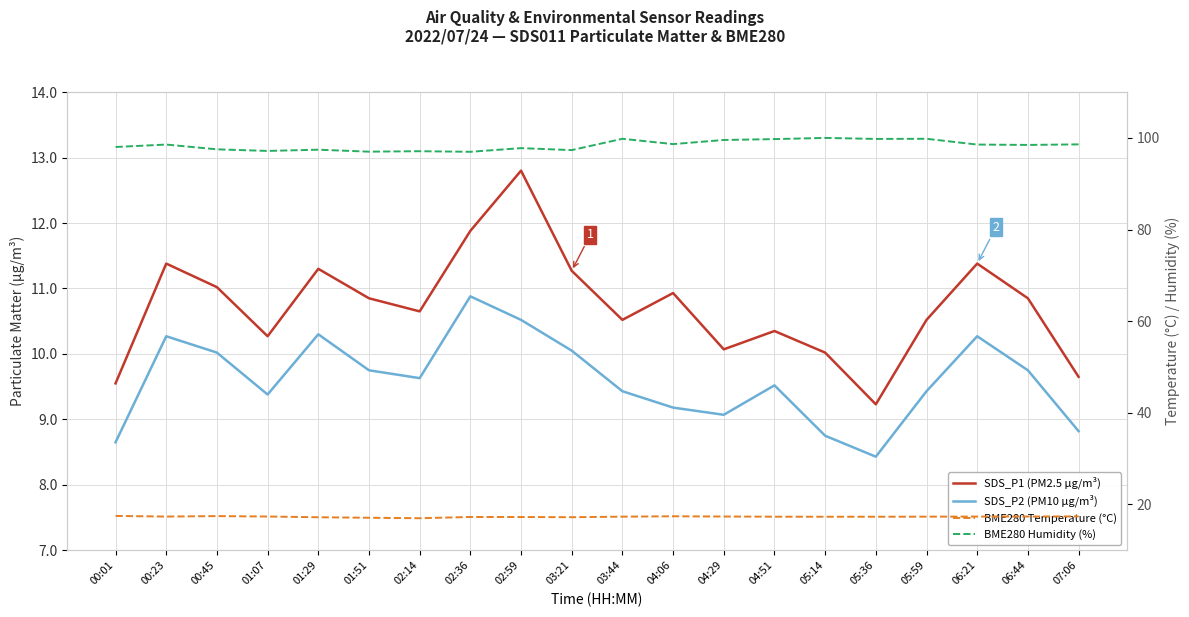

What is the difference between the maximum and minimum values in the SDS_P1 (PM2.5 µg/m³) series?

3.6